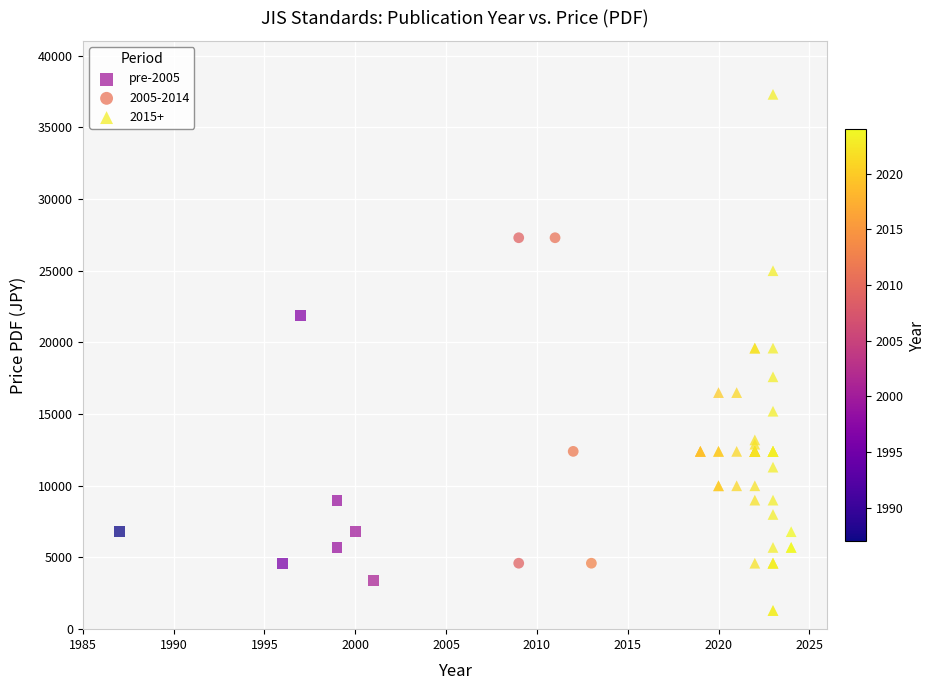

Which series has the largest Y range (max minus min)?

2015+